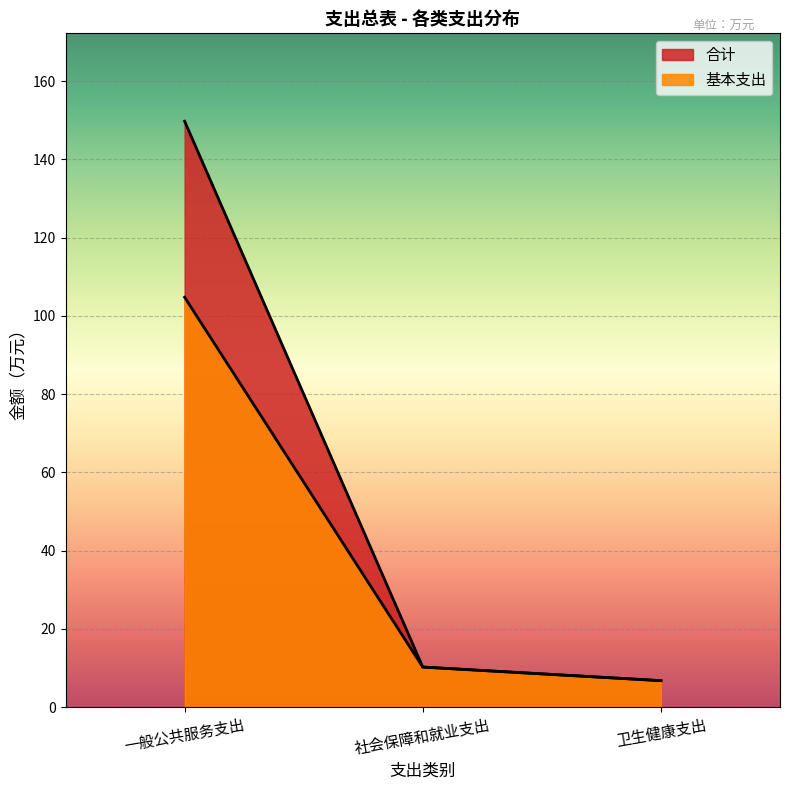

What is the value of the 合计 point at the 2nd from the left?

10.2